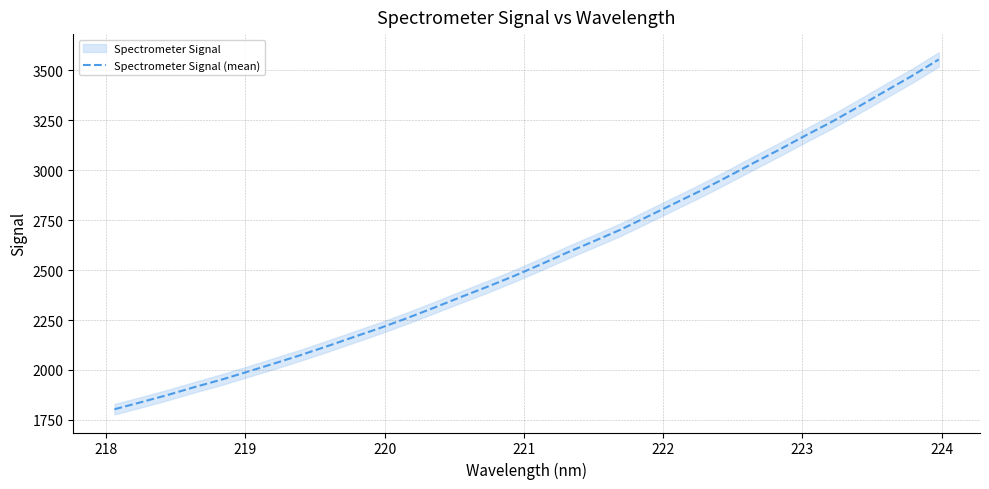

What is the lowest value of the Spectrometer Signal (mean) series?

1803.8